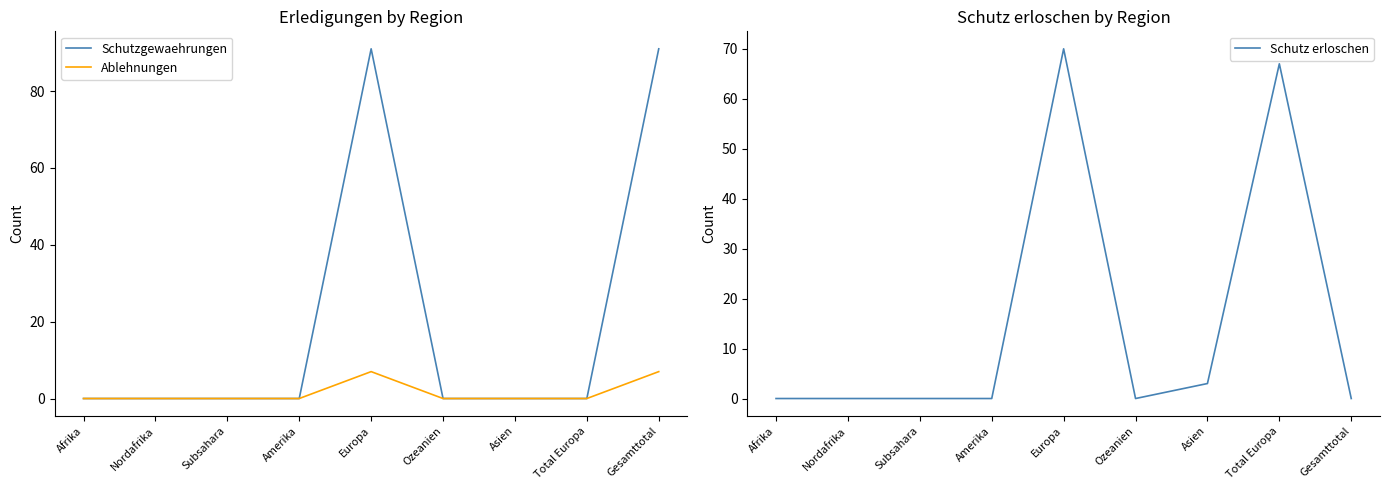

Does the chart display data point markers on the line(s)?

No